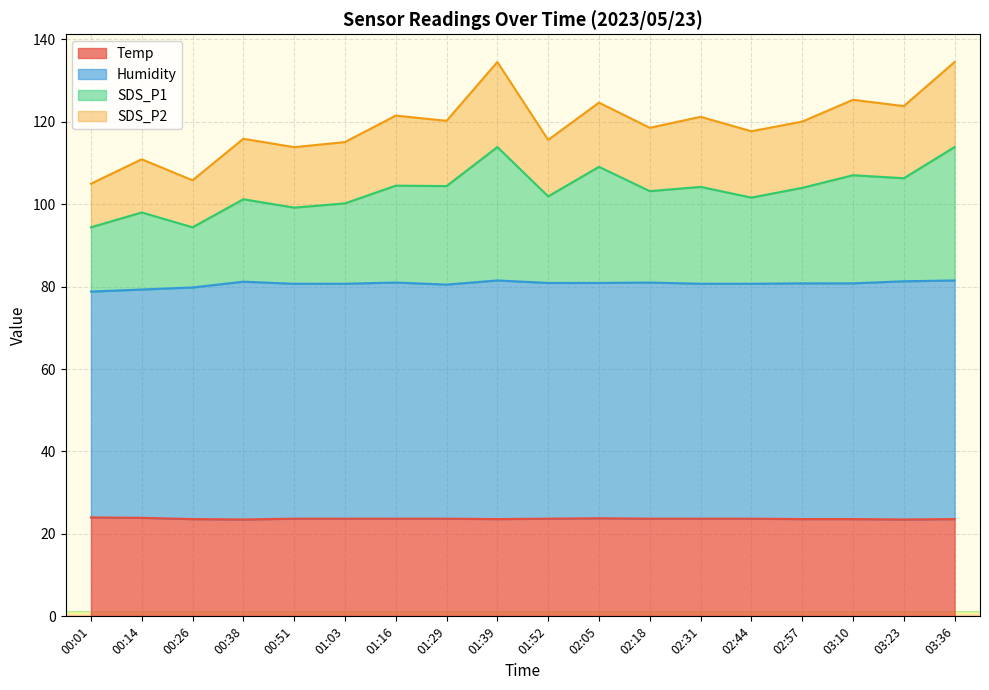

Which series has the largest range (max minus min)?

SDS_P1